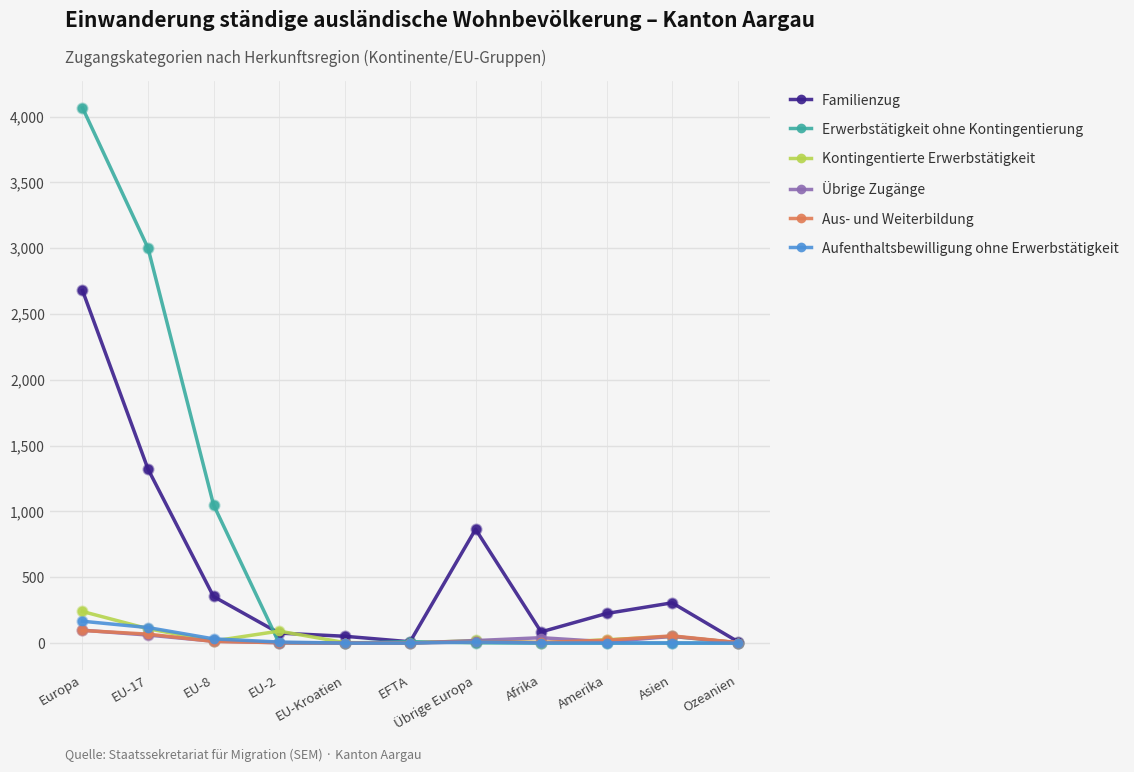

At which category is the sum across all series the highest?

Europa